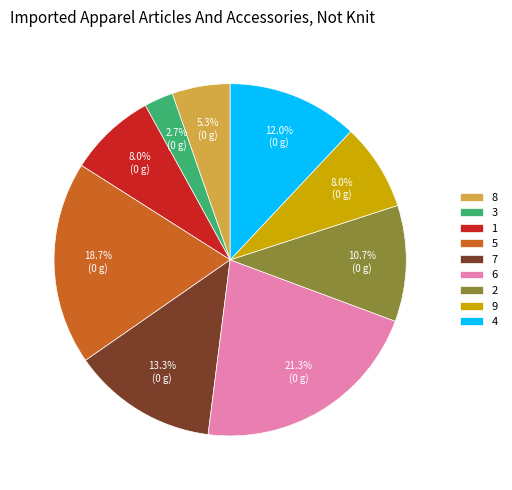

Between 7 and 9, which is larger?

7